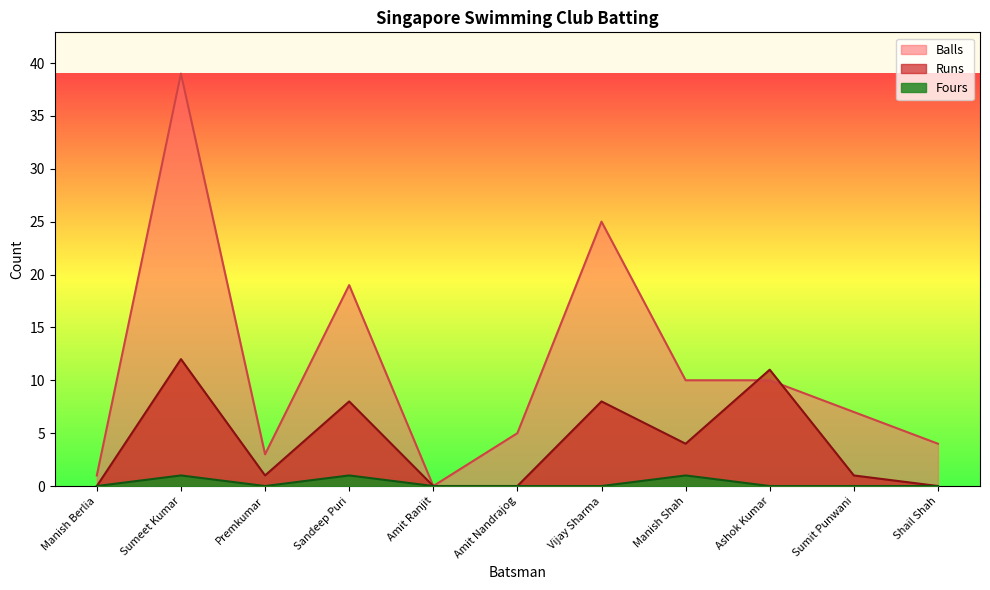

List the labels in order of Runs value, smallest first.

Manish Berlia, Amit Ranjit, Amit Nandrajog, Shail Shah, Premkumar, Sumit Punwani, Manish Shah, Sandeep Puri, Vijay Sharma, Ashok Kumar, Sumeet Kumar